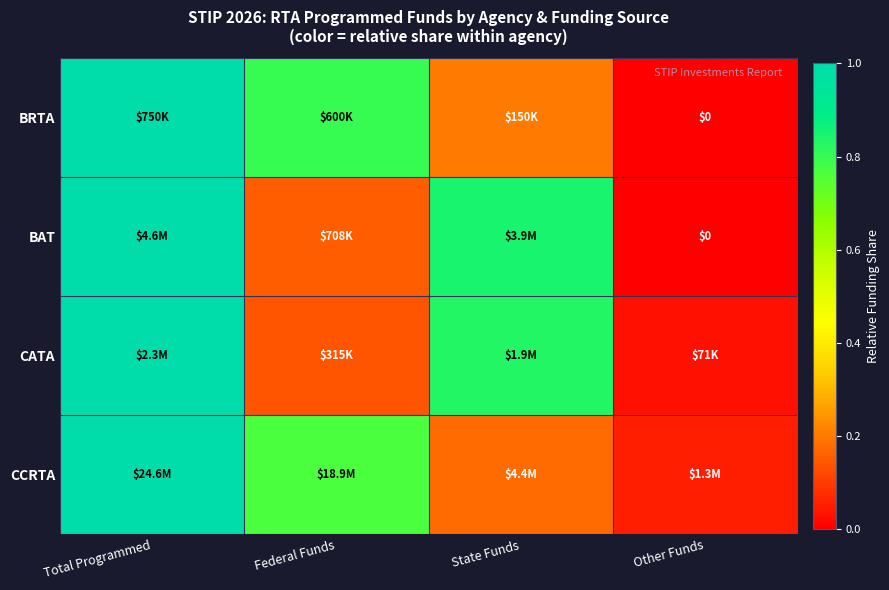

What is the difference between the BRTA values at Other Funds and Total Programmed?

1.0